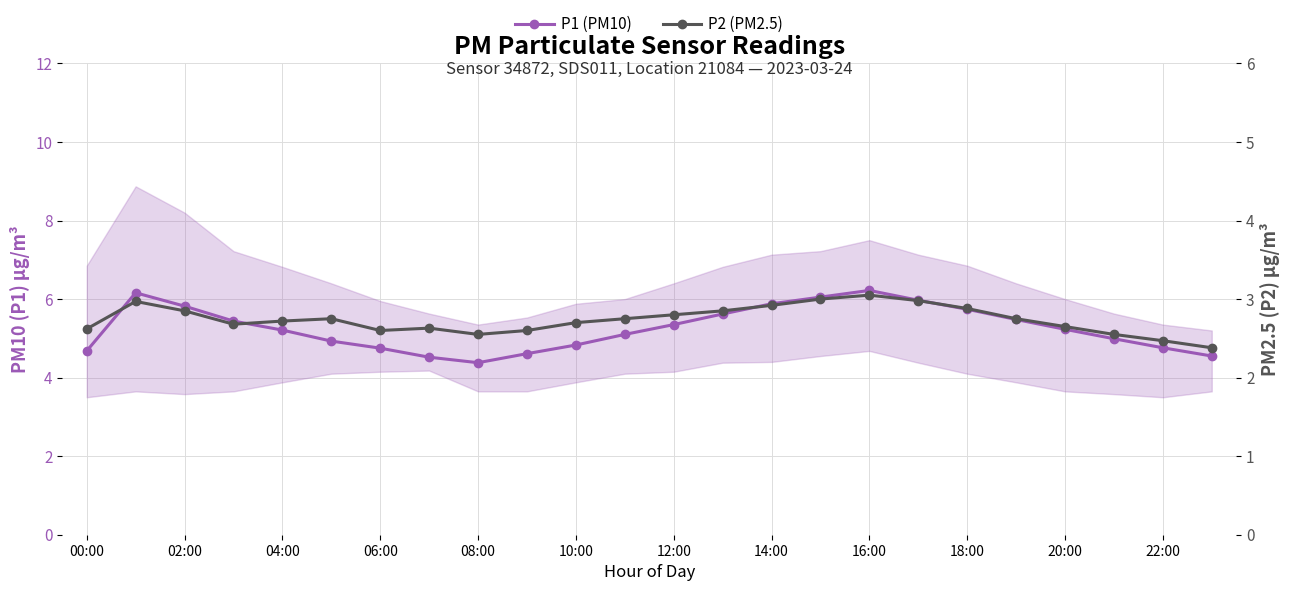

What is the sum of the P2 (PM2.5) values at 12 and 17?

5.8